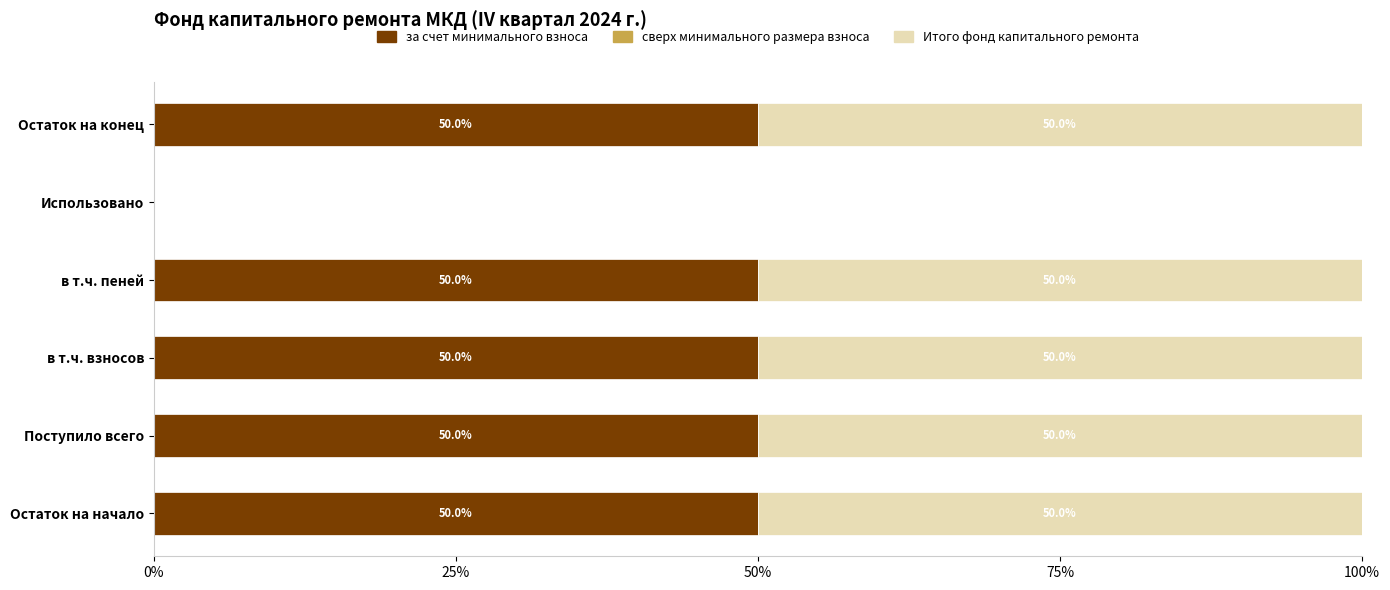

True or false: за счет минимального взноса has a value of 84 at в т.ч. пеней.

False